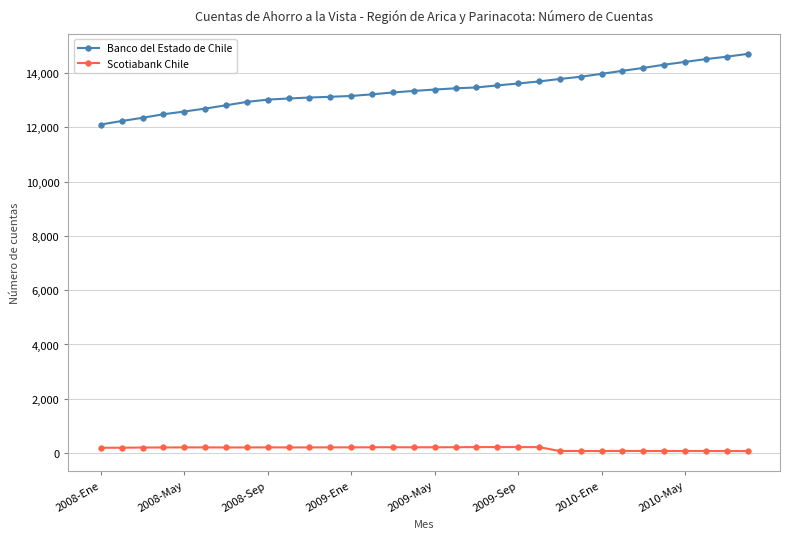

True or false: Scotiabank Chile and Banco del Estado de Chile intersect in this chart.

False